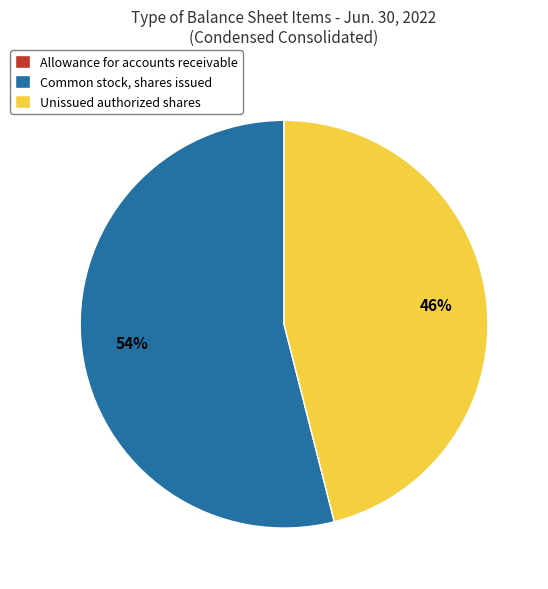

Is there a majority slice in this chart?

Yes